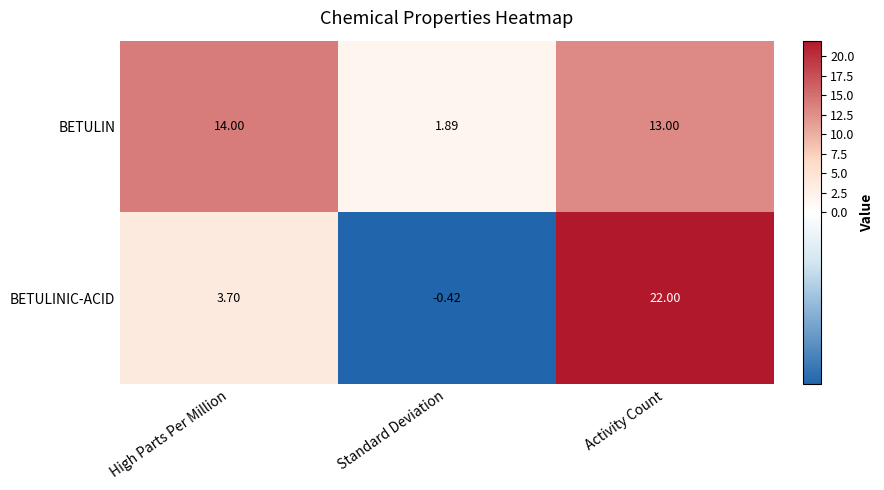

What is the difference between the highest and lowest values at Activity Count?

9.0